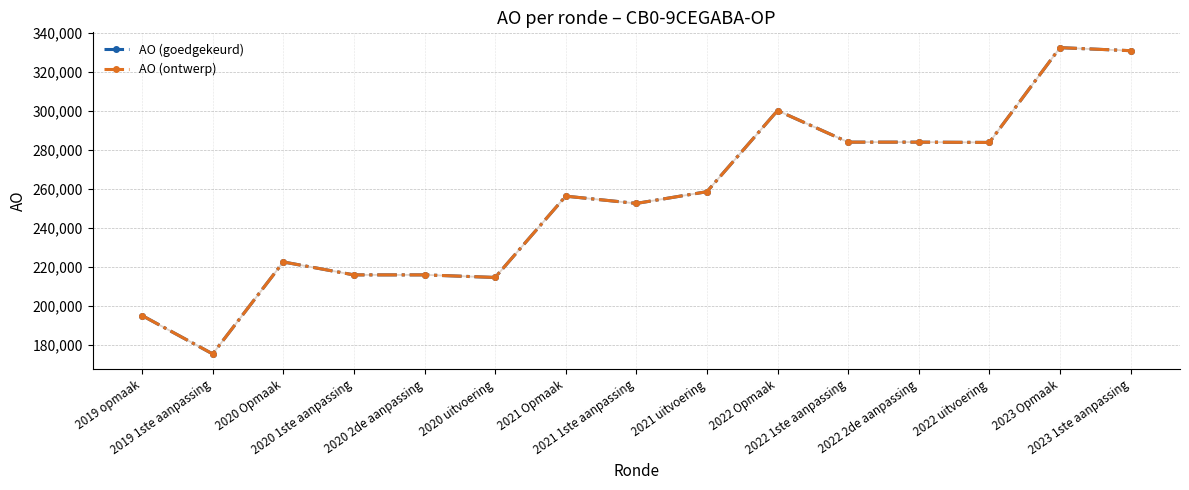

Where is the first local maximum for AO (ontwerp)?

2020 Opmaak